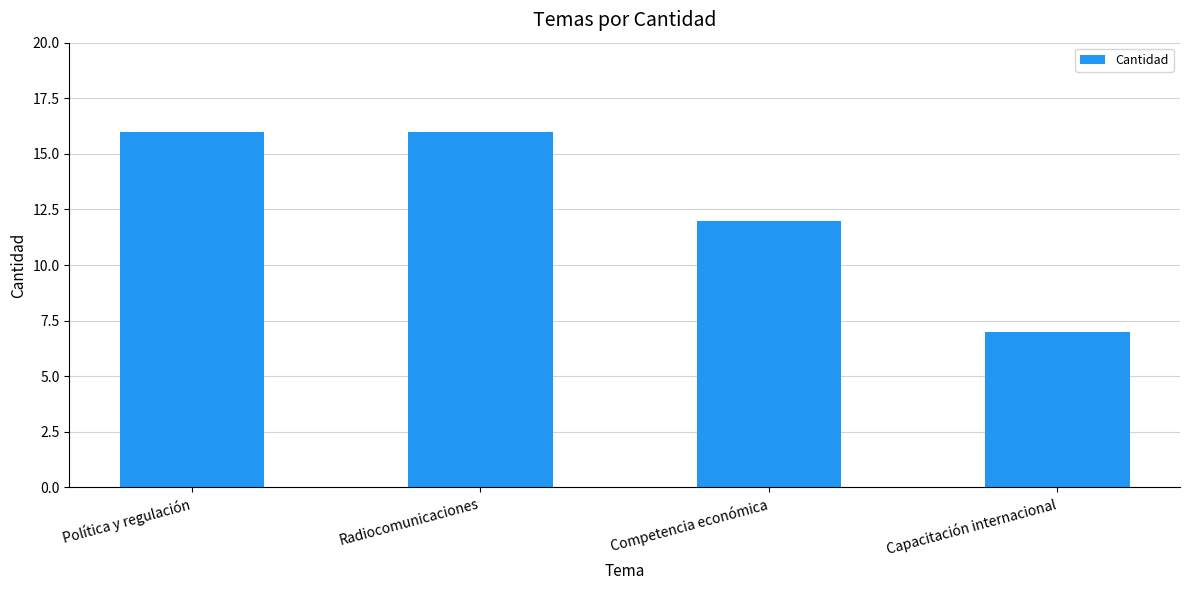

What is the label of the 2nd bar from the right?

Competencia económica